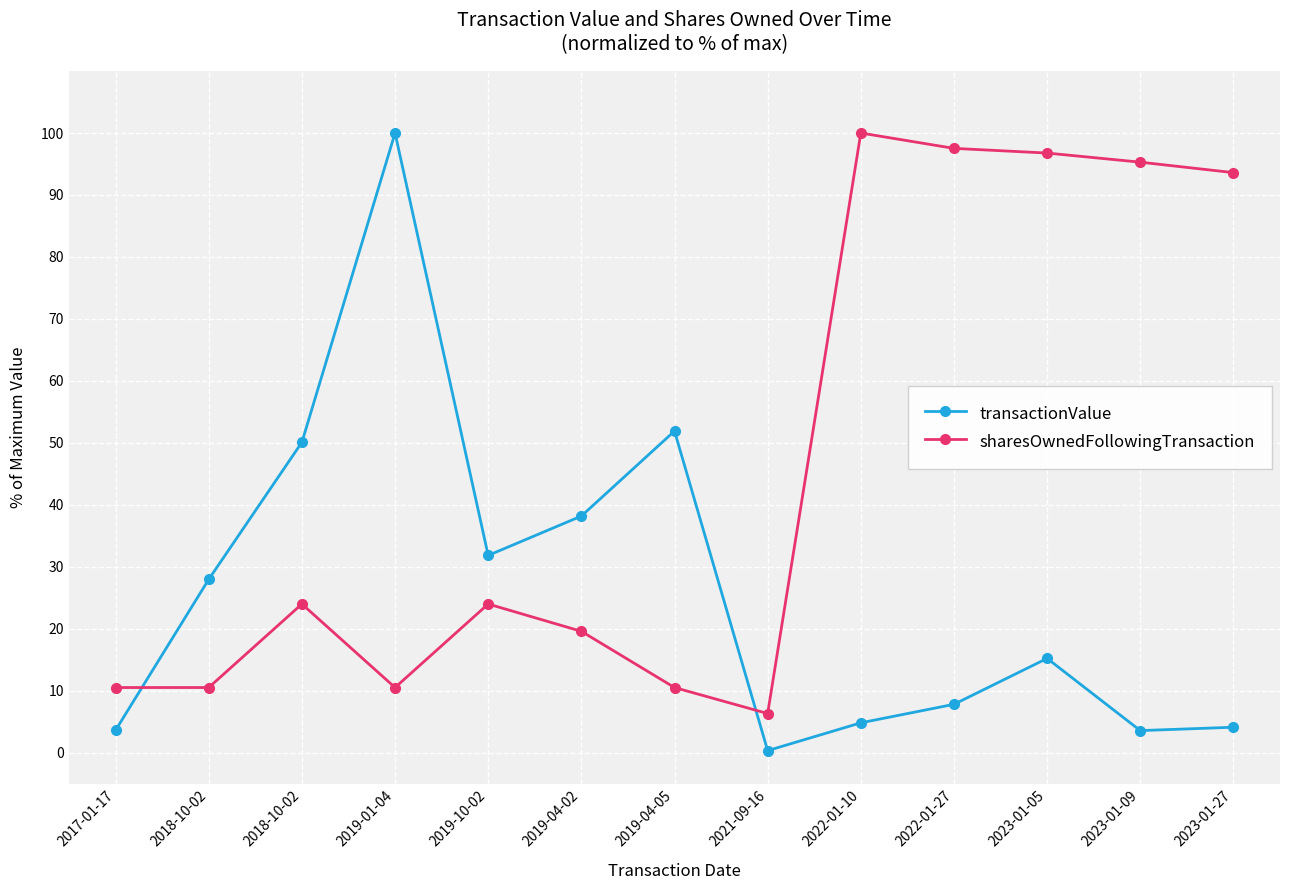

Where is the first local maximum for transactionValue?

2019-01-04